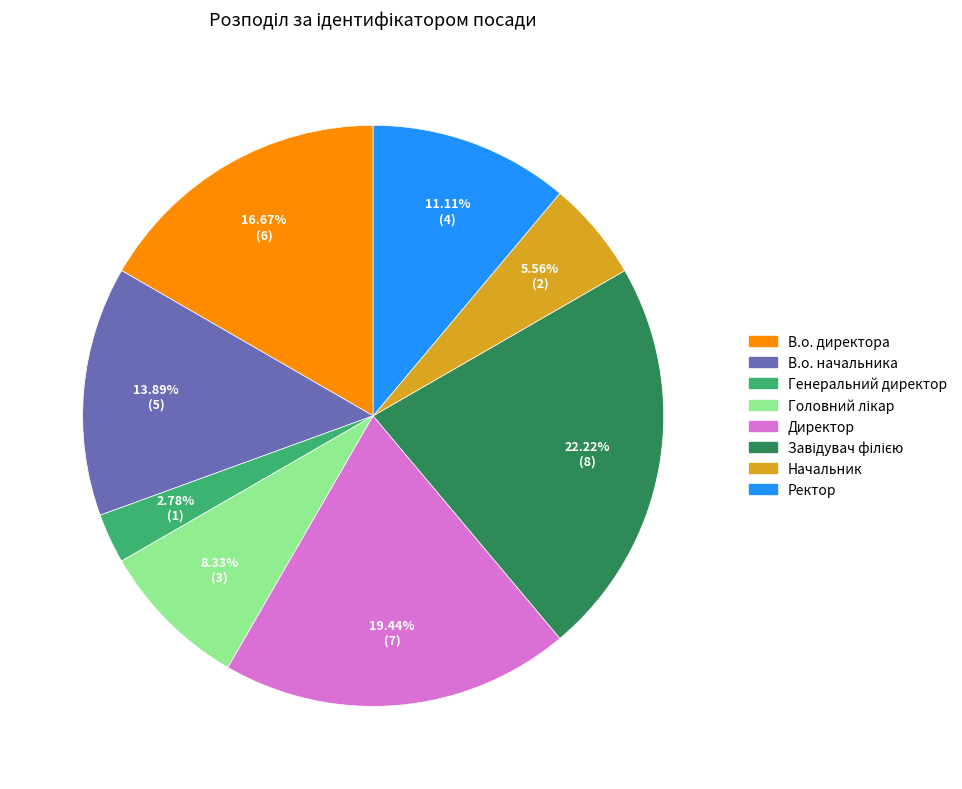

True or false: Начальник accounts for 1% of the total.

False